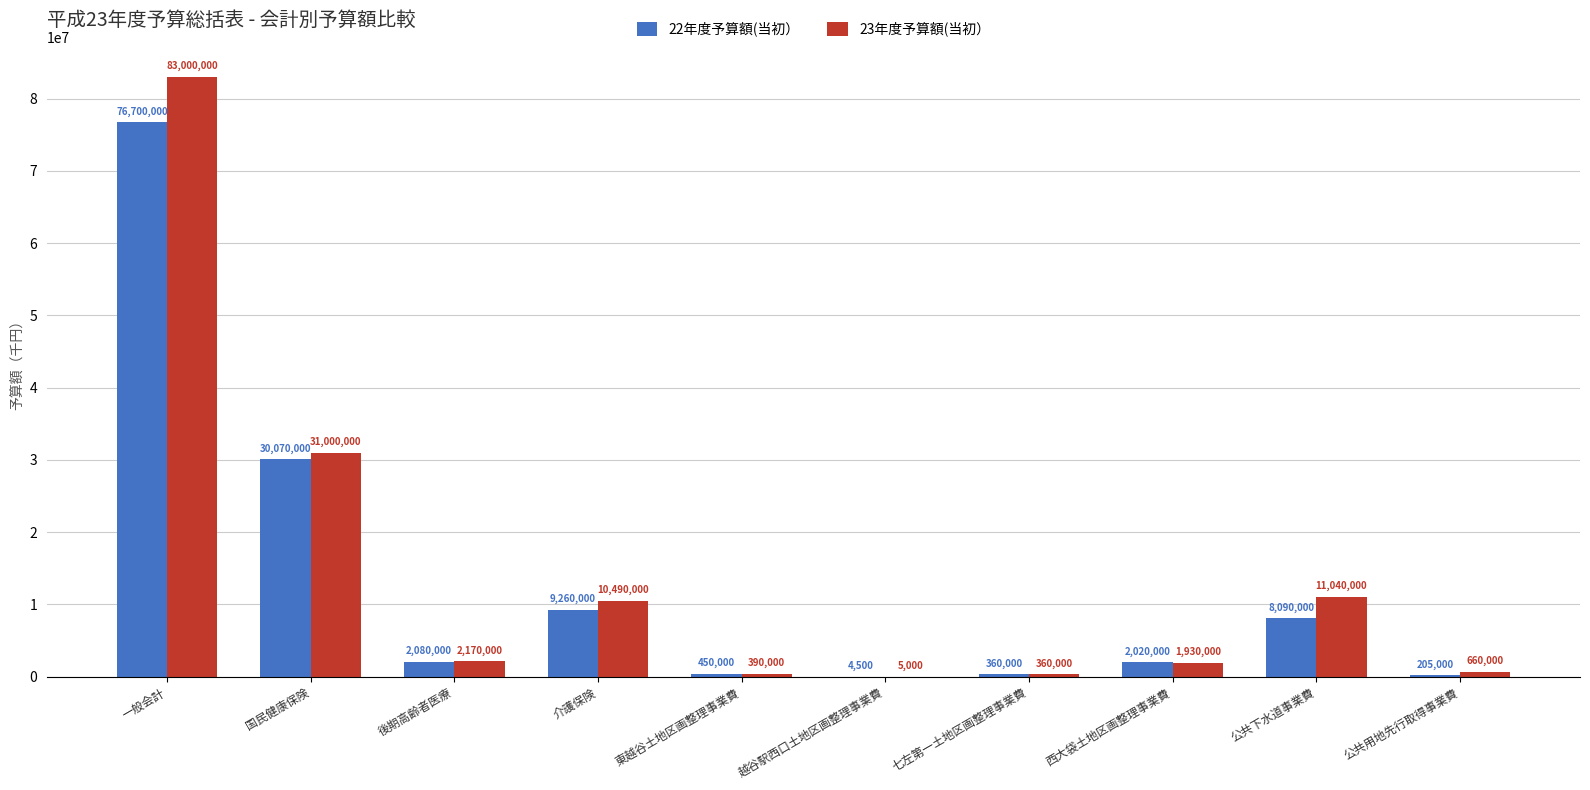

Reading left to right, what are all the values shown in this chart?

22年度予算額(当初）: 76700000	30070000	2080000	9260000	450000	4500	360000	2020000	8090000	205000
23年度予算額(当初）: 83000000	31000000	2170000	10490000	390000	5000	360000	1930000	11040000	660000